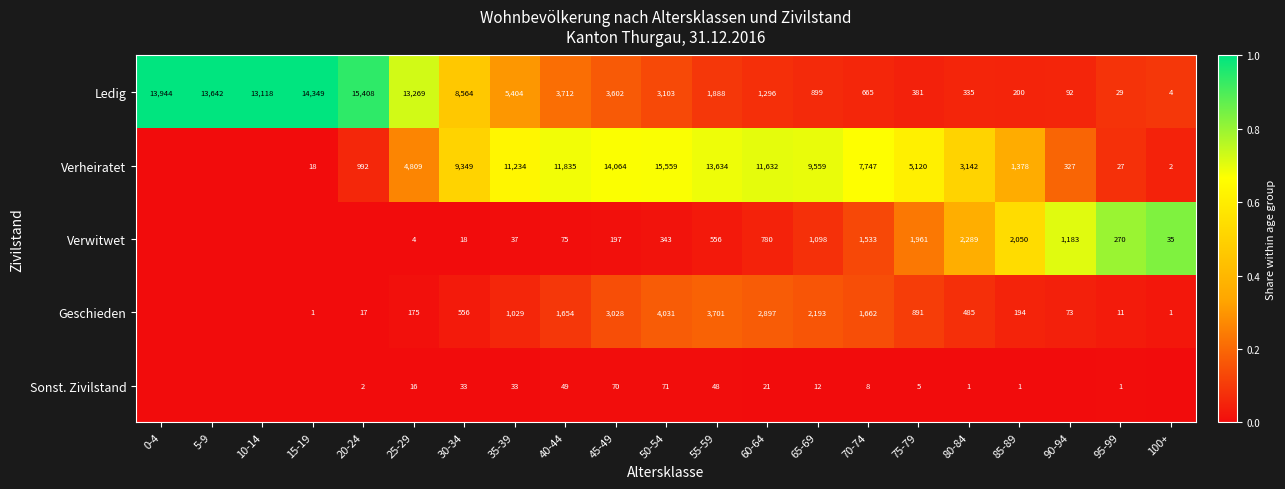

Between 65-69 and 75-79, which series saw the biggest shift?

Verheiratet